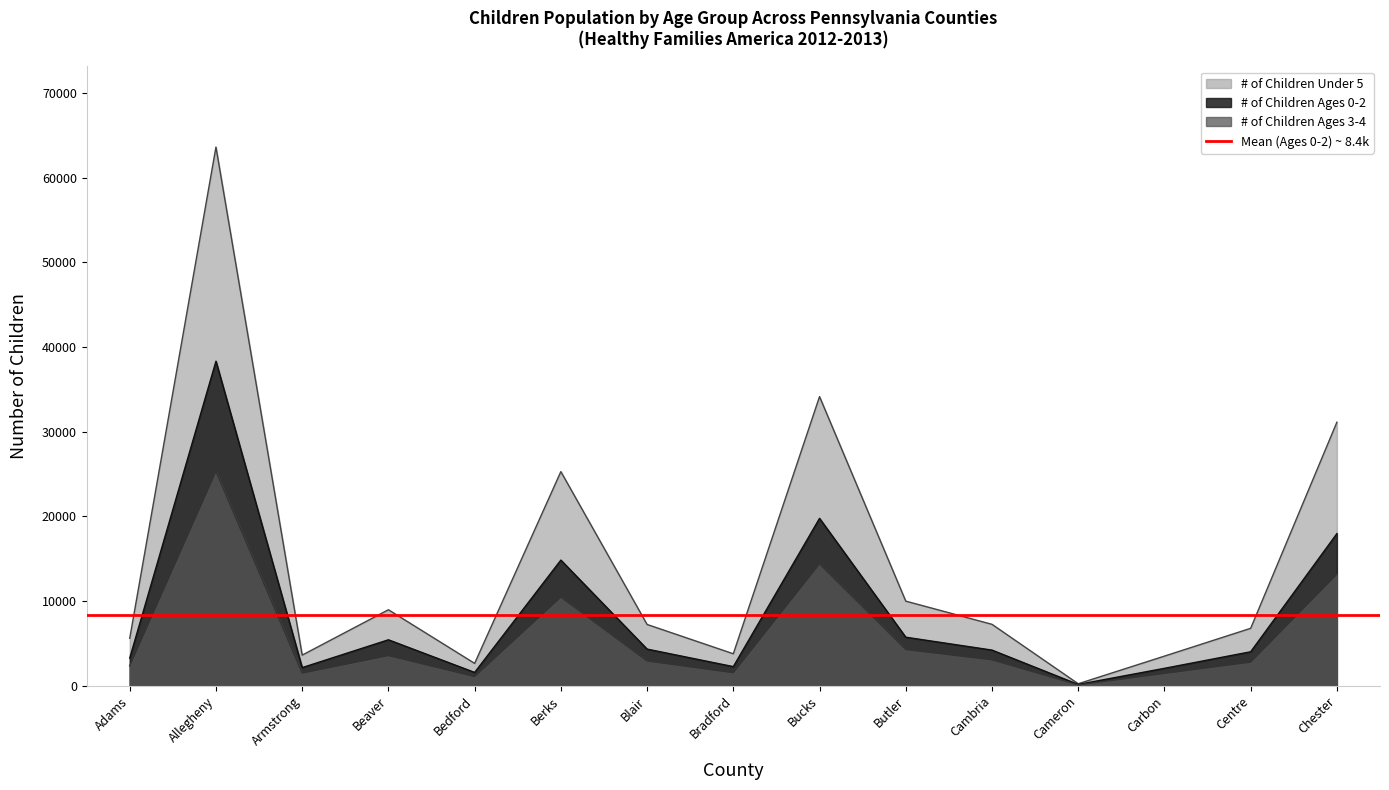

The # of Children Ages 0-2 series shows 25905 at Bucks. True or false?

False